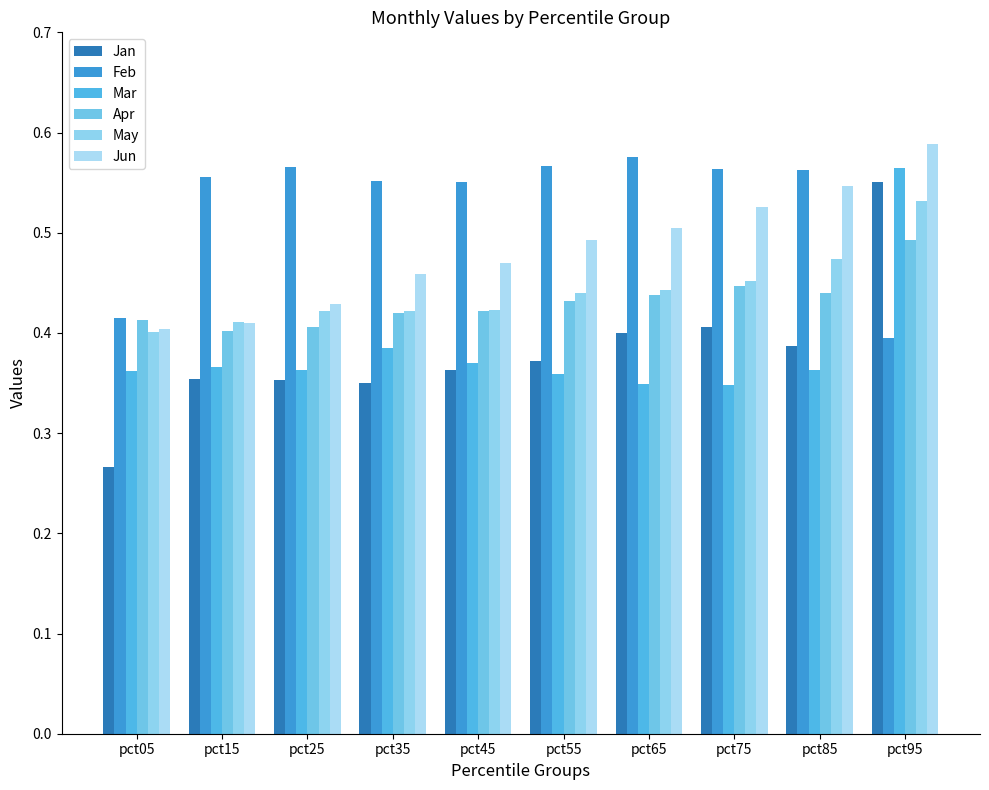

How many Apr values are between 0 and 1?

10